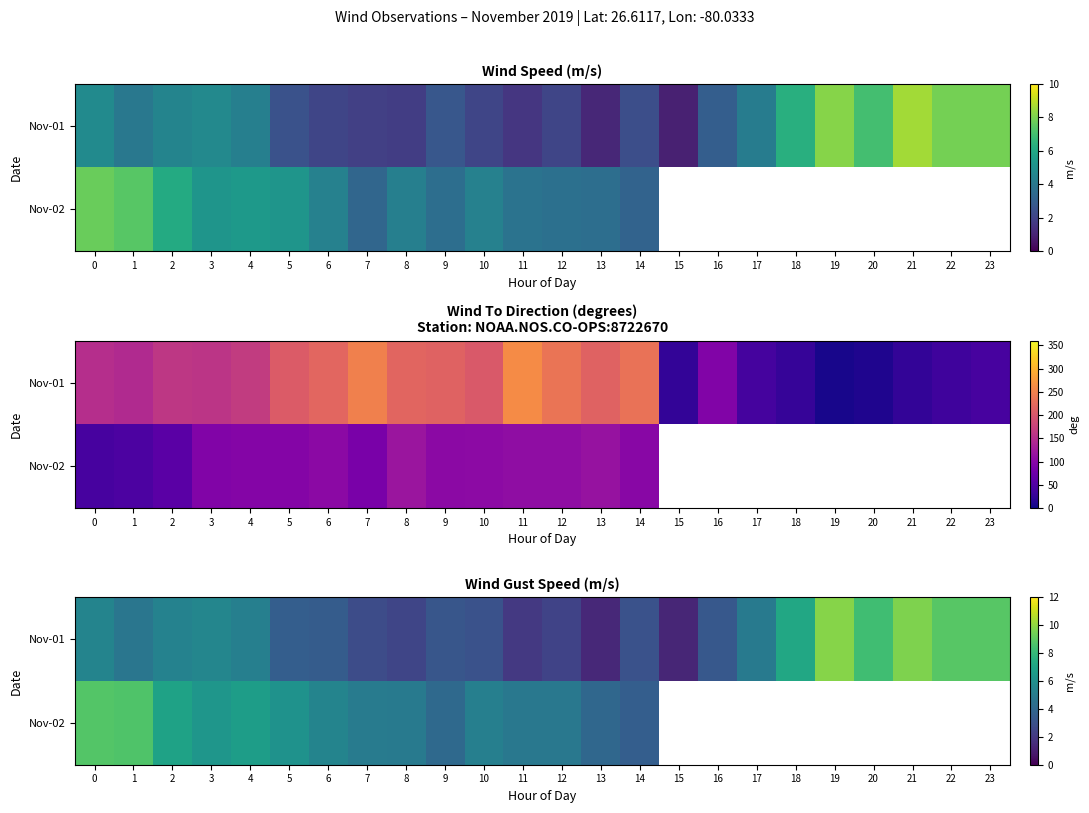

What is the total value across all series at 0?

14.2